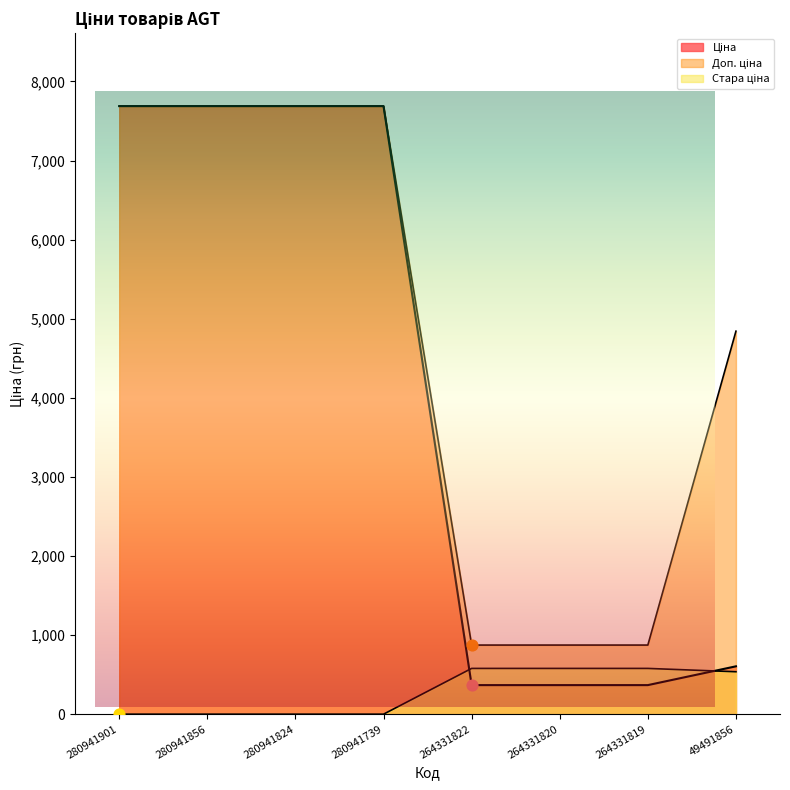

At how many categories does at least one series exceed 978?

5